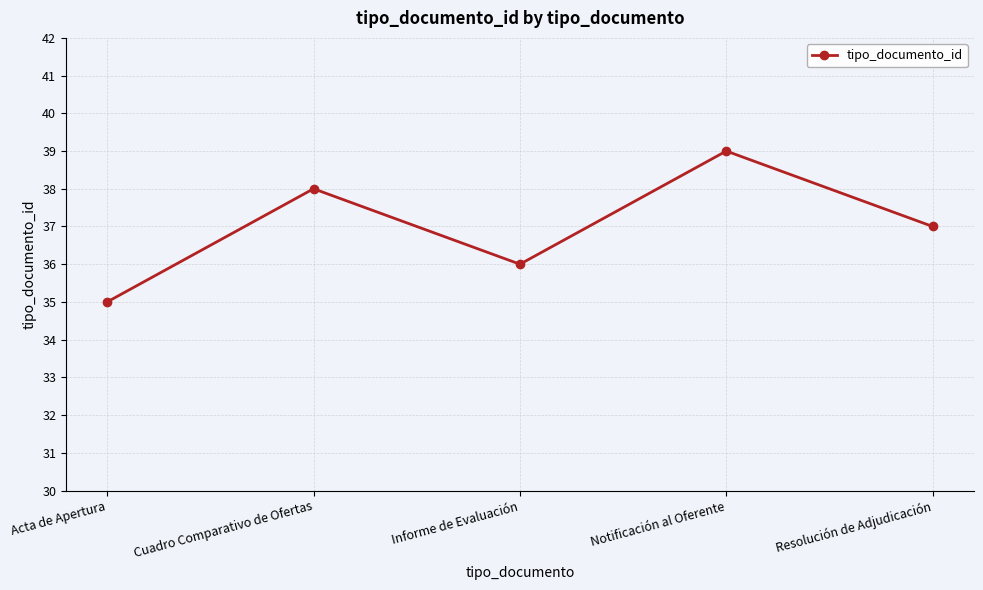

What is the sum of all values?

185